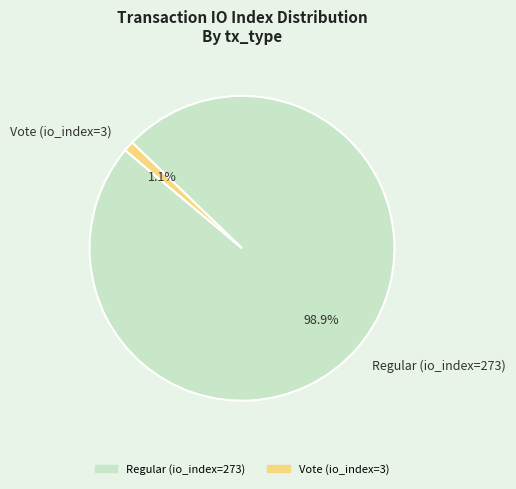

What percentage is the Regular (io_index=273) slice, to the nearest percent?

99%